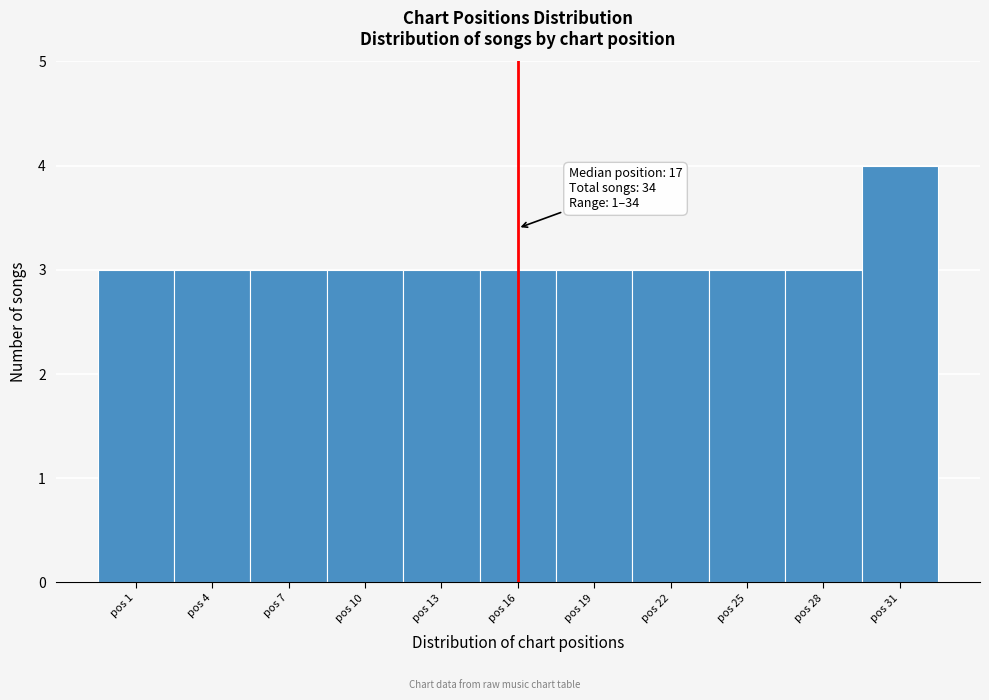

Reading right to left, extract all data points from this chart.

pos 31=4	pos 28=3	pos 25=3	pos 22=3	pos 19=3	pos 16=3	pos 13=3	pos 10=3	pos 7=3	pos 4=3	pos 1=3